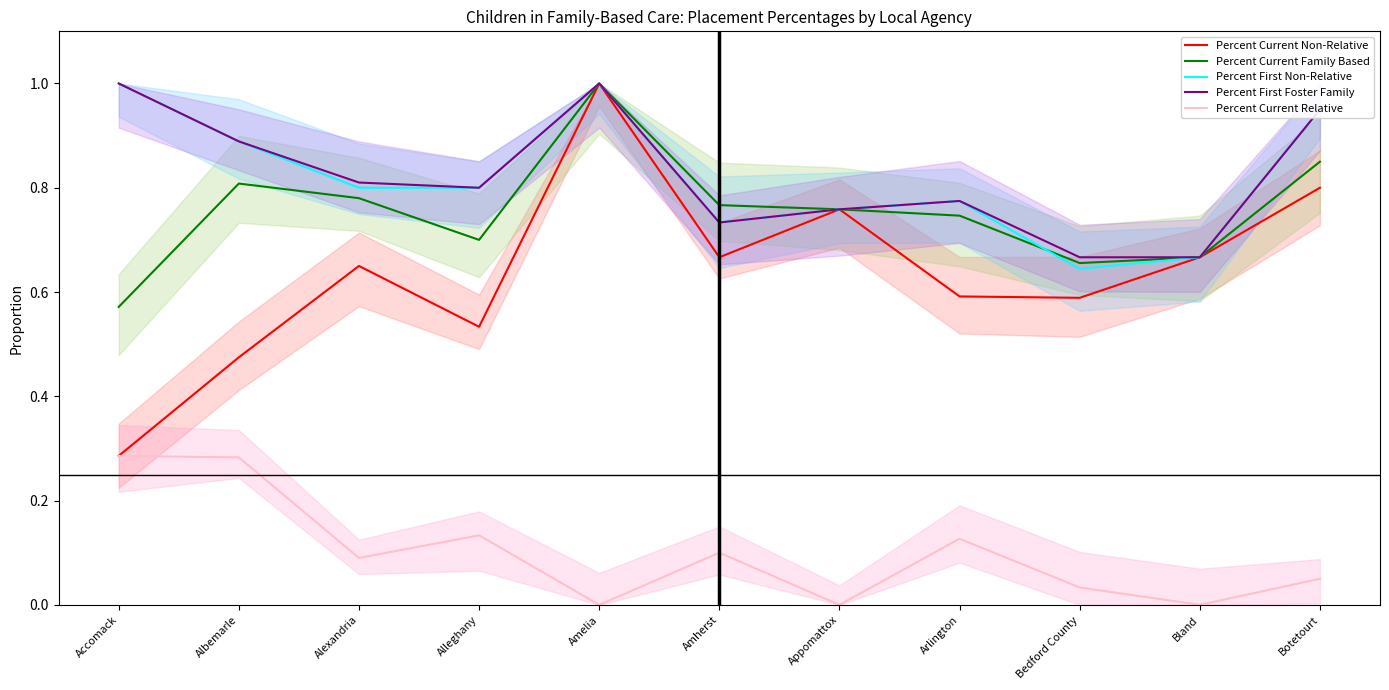

The value of Percent First Foster Family at Alexandria is 0.8. True or false?

True